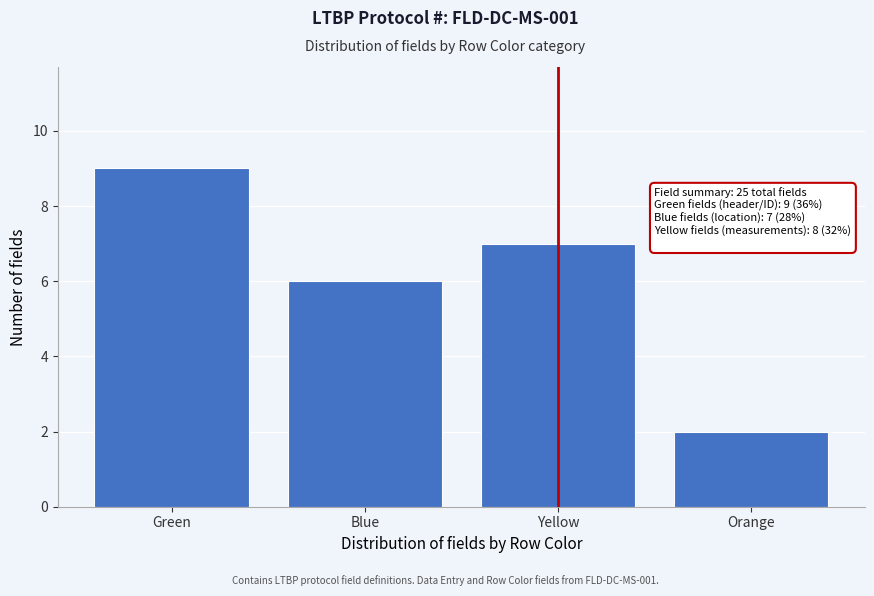

Reading right to left, extract all data points from this chart.

Orange=2	Yellow=7	Blue=6	Green=9